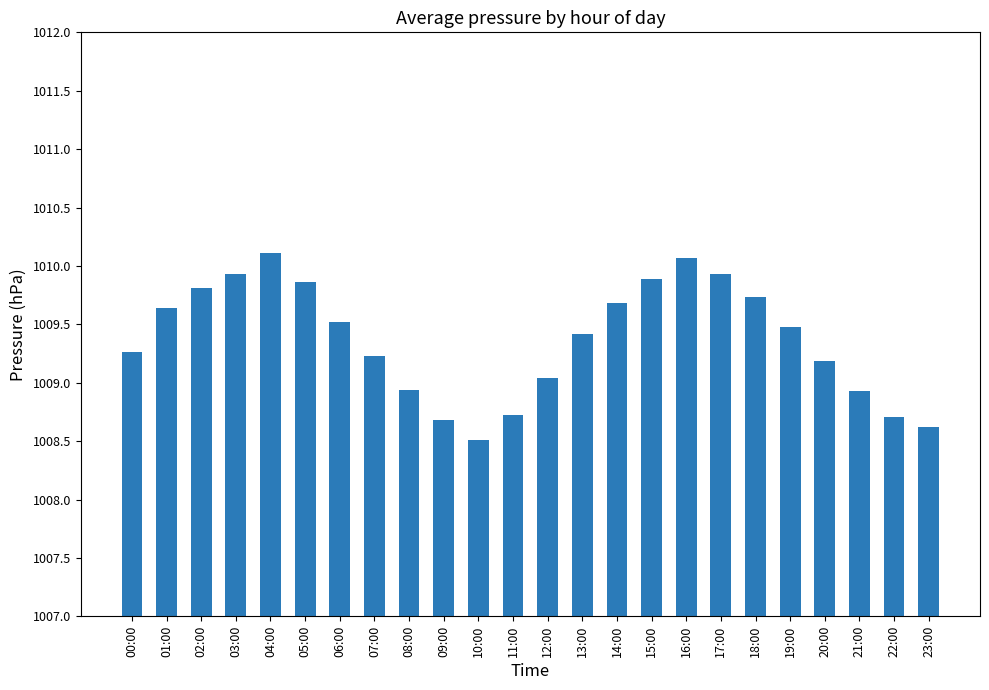

What is the label of the 2nd bar from the left?

01:00